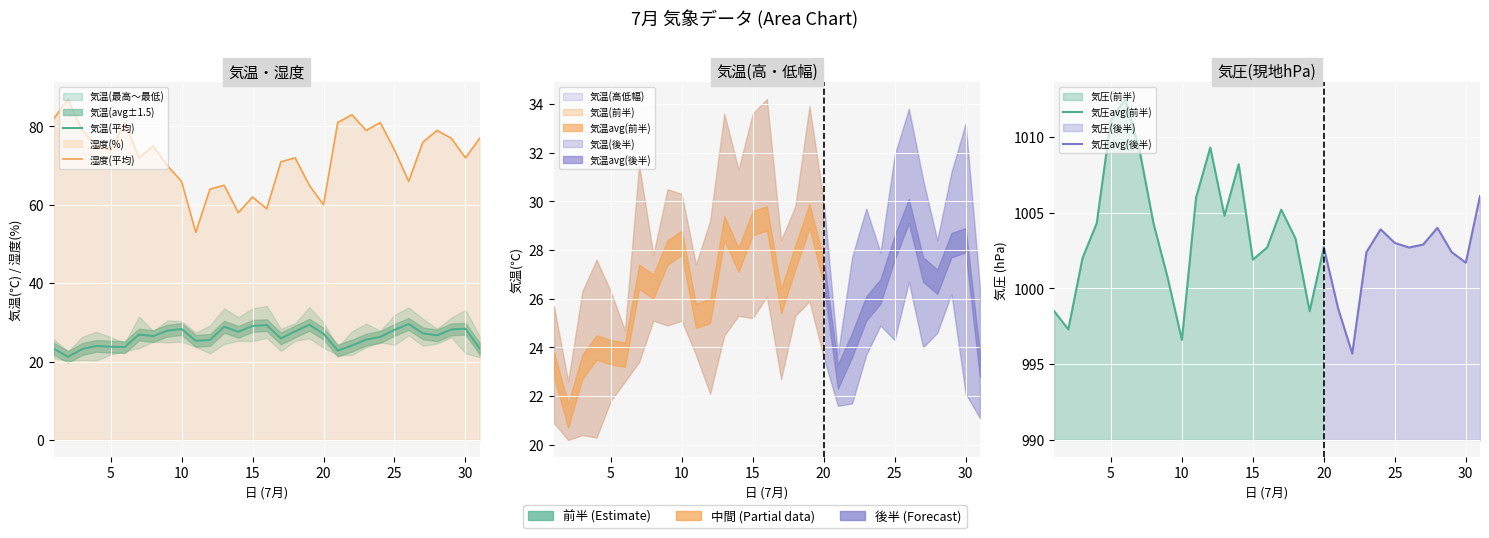

The 気温(最高) series shows 33.6 at 15. True or false?

True